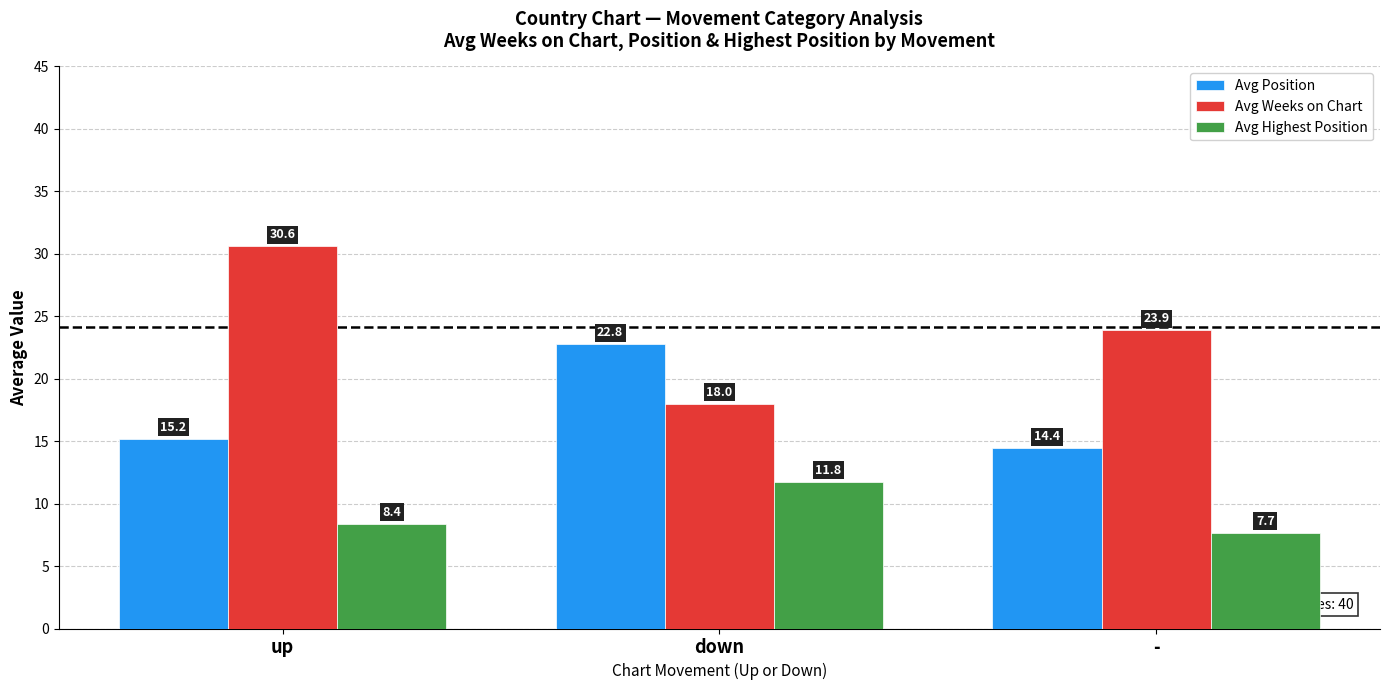

What position from the left is down?

2